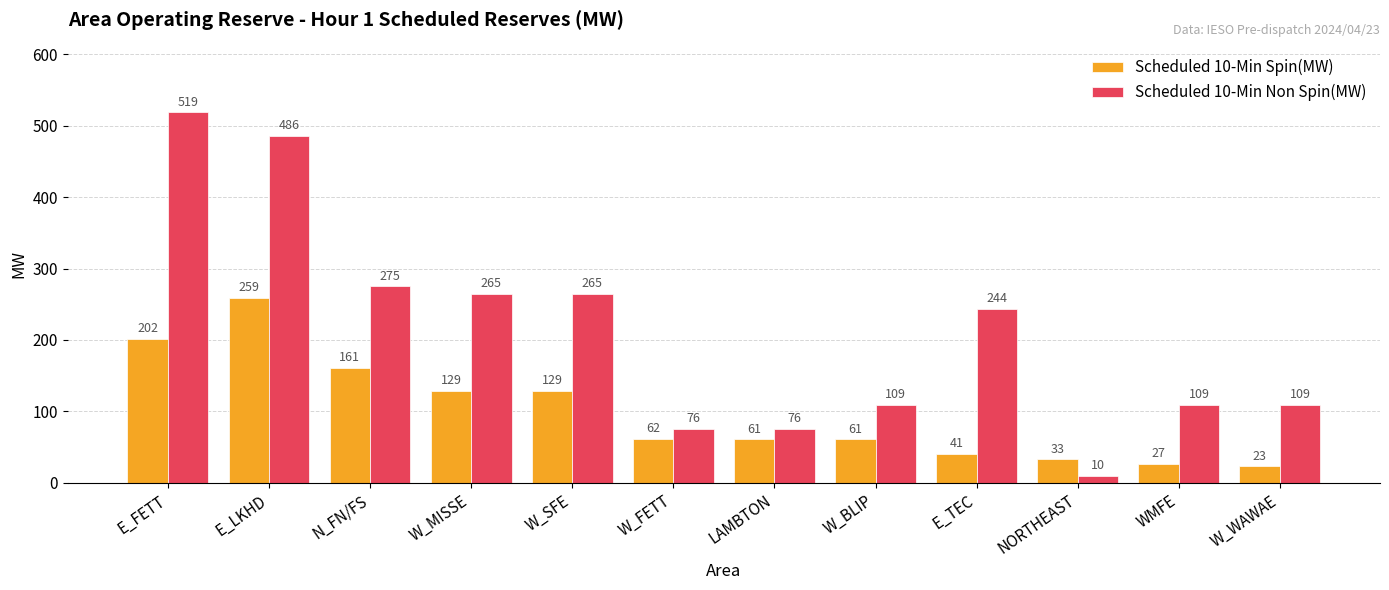

How many bars are there in total?

24